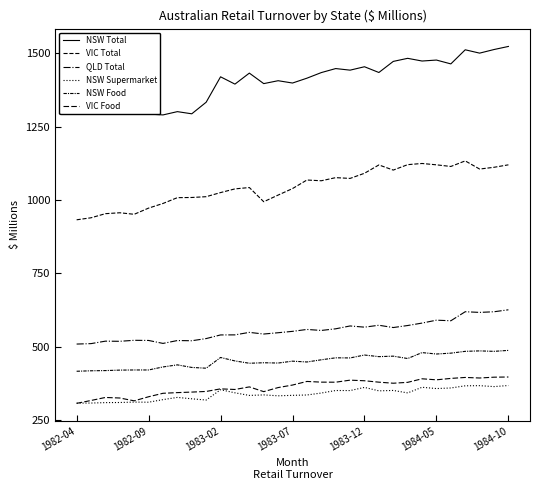

What is the minimum value shown in the chart?

306.4